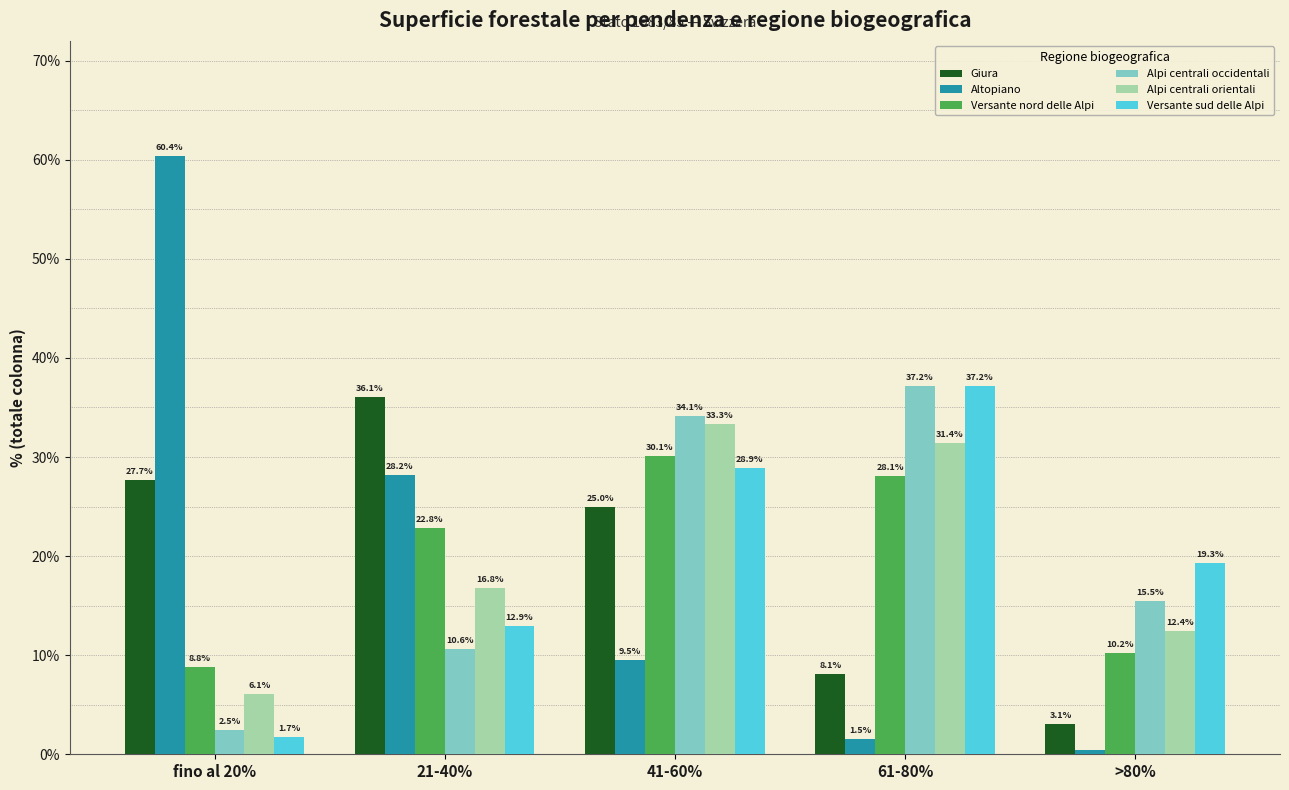

What is the difference between the Versante nord delle Alpi values at 61-80% and 41-60%?

2.0